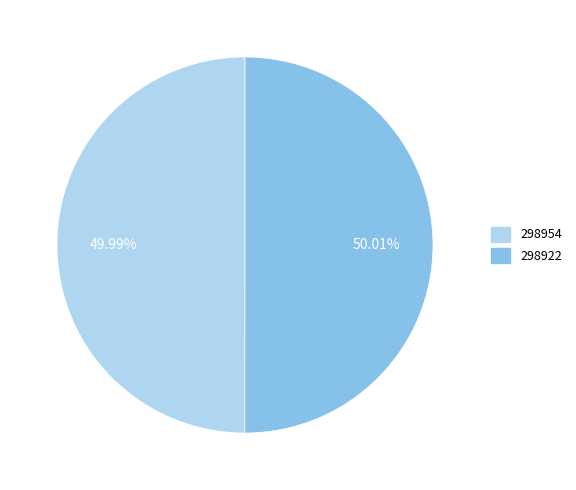

What is the ratio of the value at 298922 to the value at 298954?

1.0